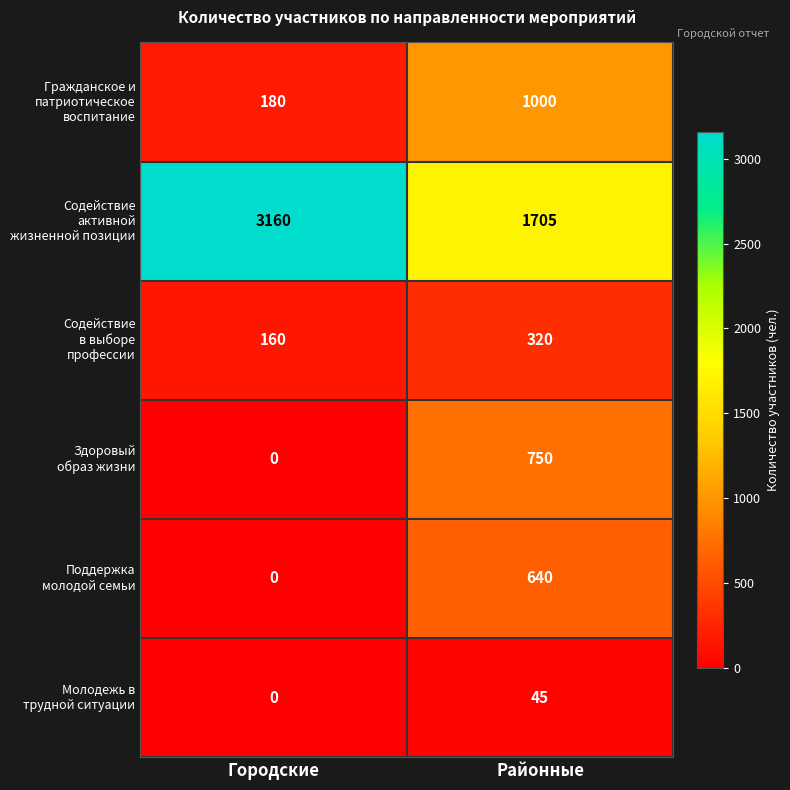

Which label corresponds to the largest value in the chart?

Городские